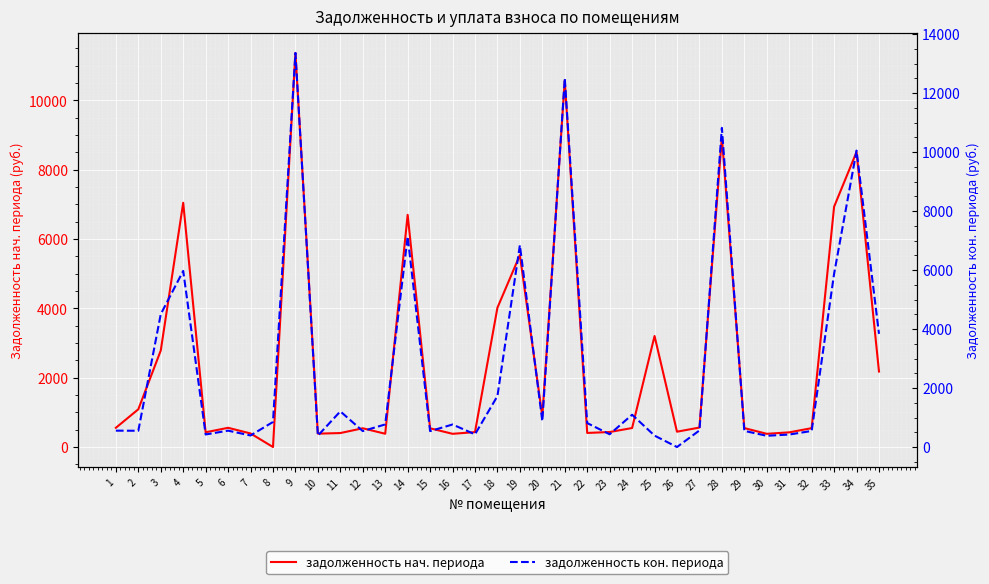

What is the average value of the задолженность кон. периода series?

2760.8